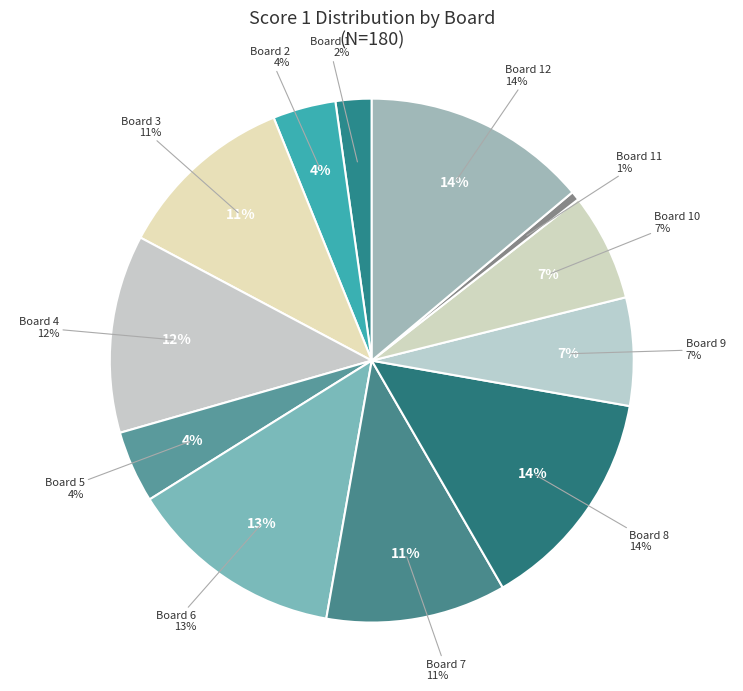

What percentage do Board 8 and Board 7 together represent?

25.0%